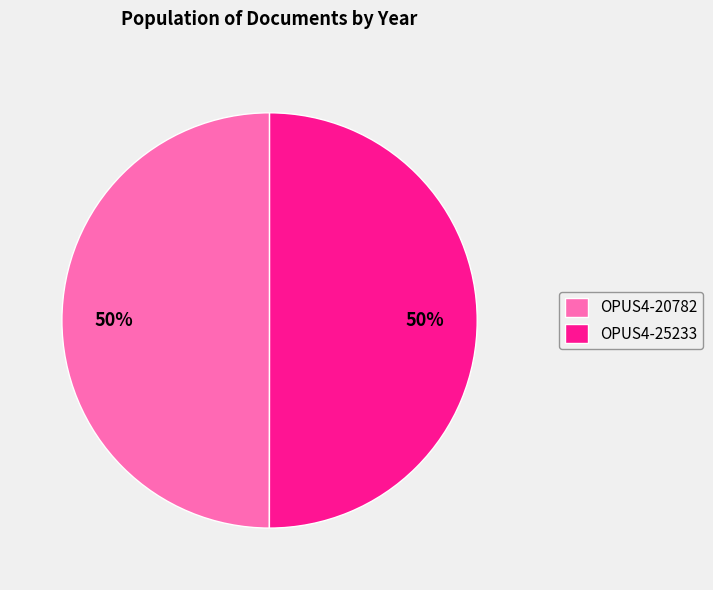

Approximately how many times larger is the value at OPUS4-20782 compared to OPUS4-25233?

1.0